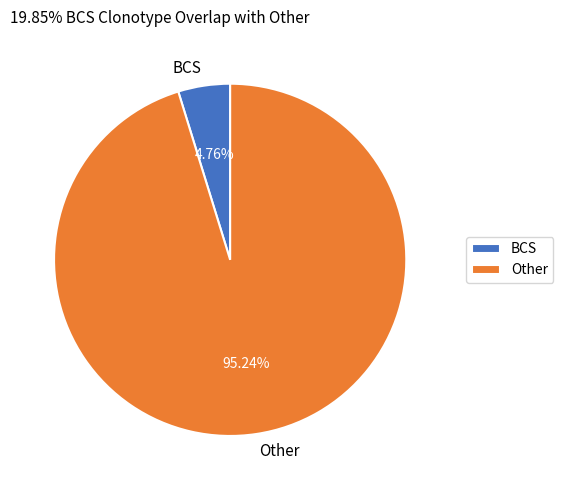

Which category accounts for the majority?

Other